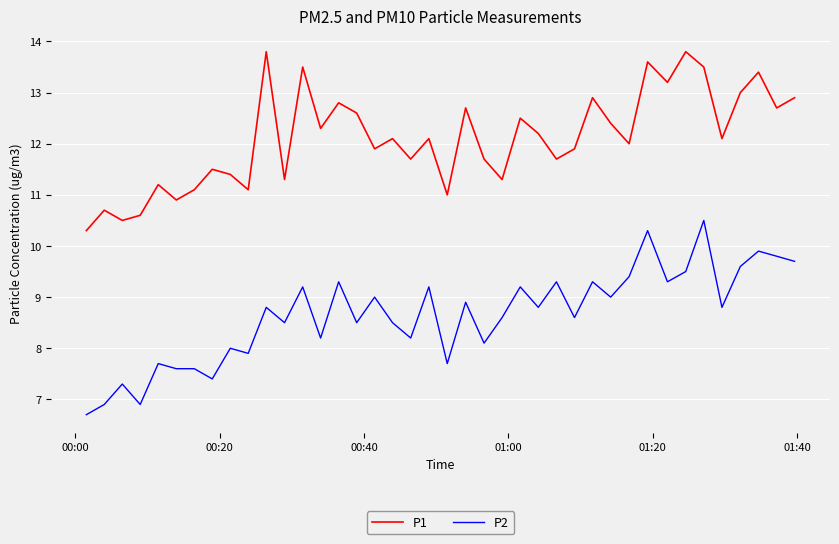

What is the minimum value shown in the chart?

6.7